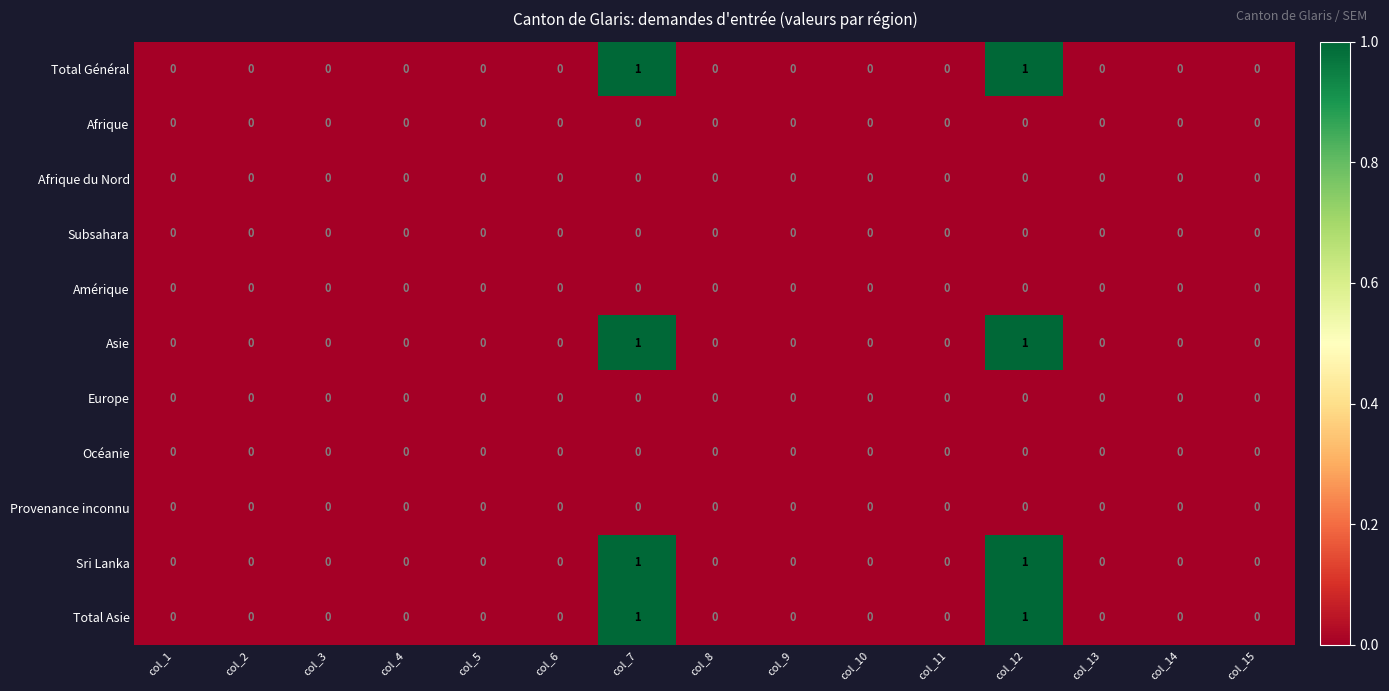

Is it true that Total Asie equals 0 at col_10?

True